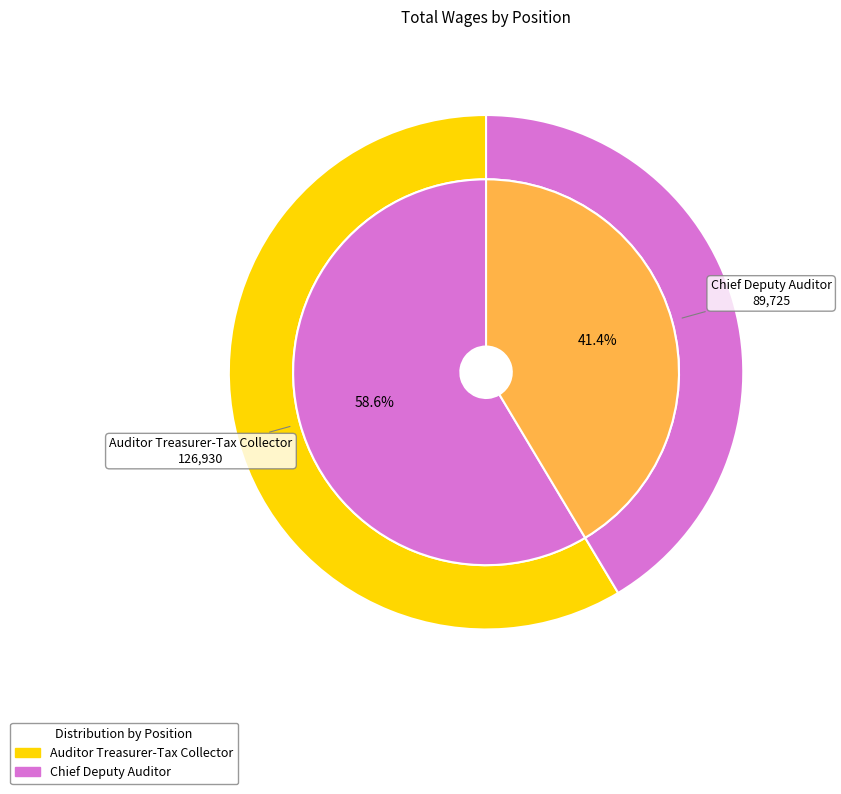

To the nearest percent, what percentage of the pie is Auditor Treasurer-Tax Collector?

59%